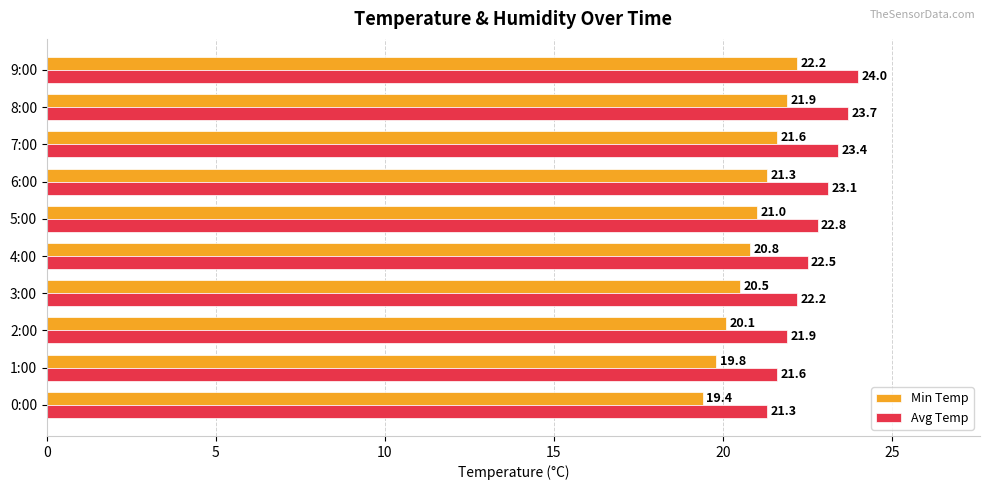

At which label is Min Temp closest to 20?

2:00